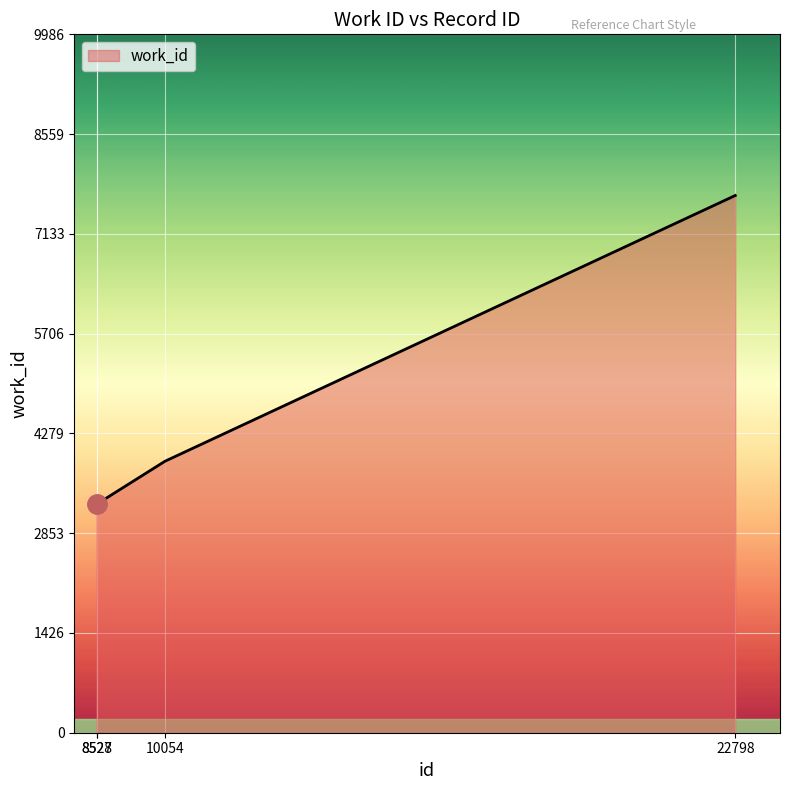

True or false: the data has more than 2 interior local peaks.

False